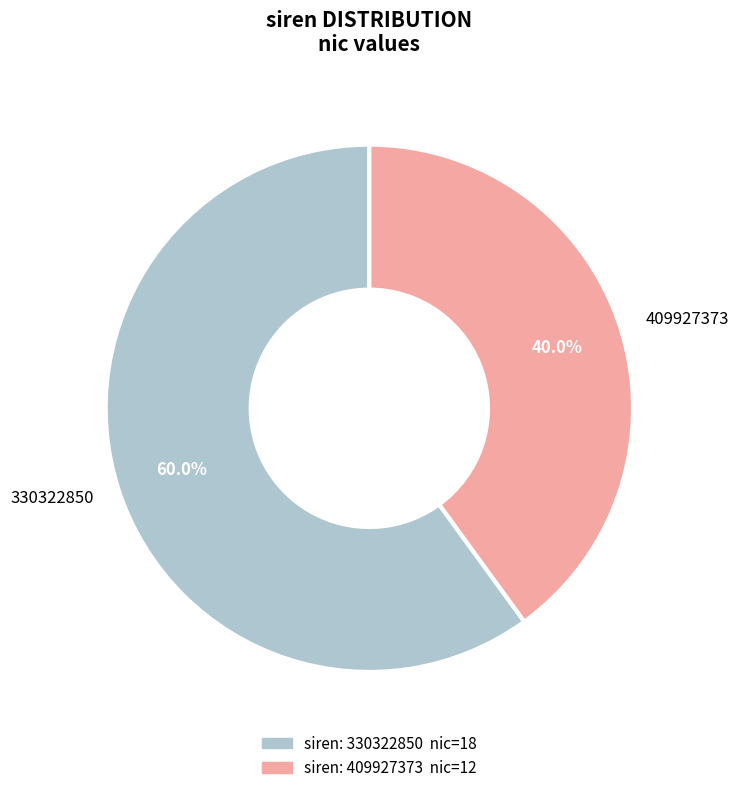

Count the number of slices in the pie.

2